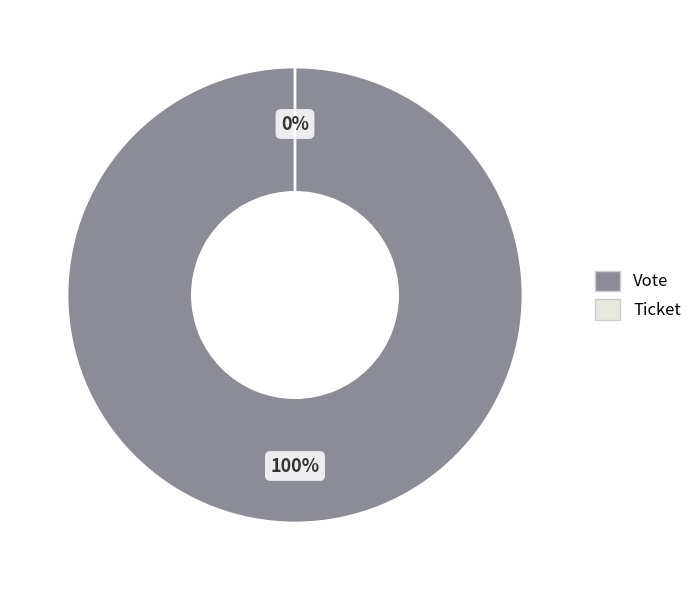

To the nearest percent, what is the difference between the largest and smallest slice percentages?

100%